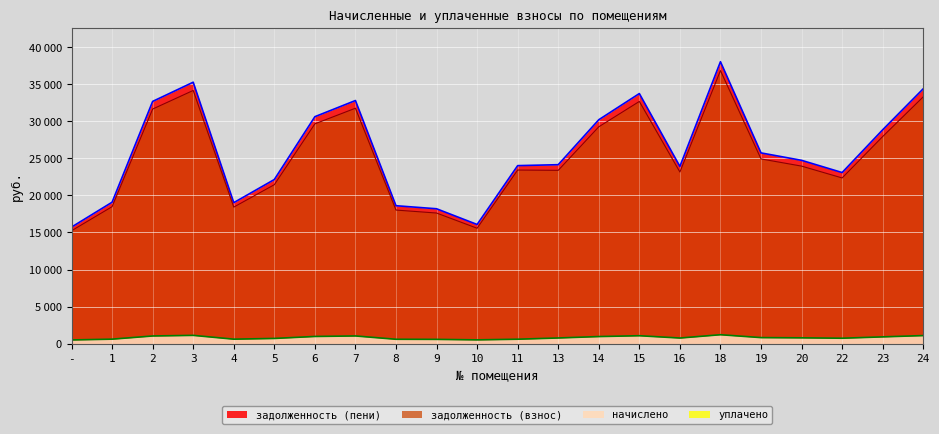

True or false: начислено and задолженность (пени) cross at least once.

False